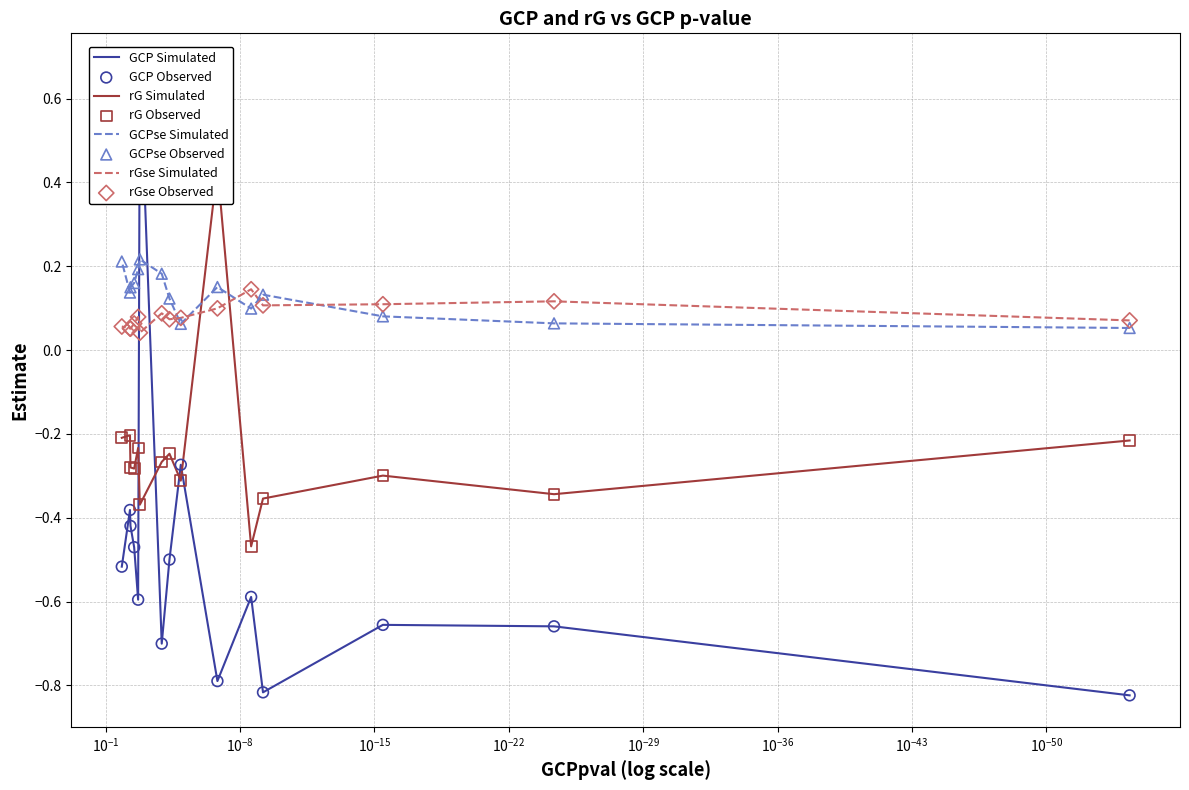

What are all the series names shown in the legend?

GCP, rG, GCPse, rGse